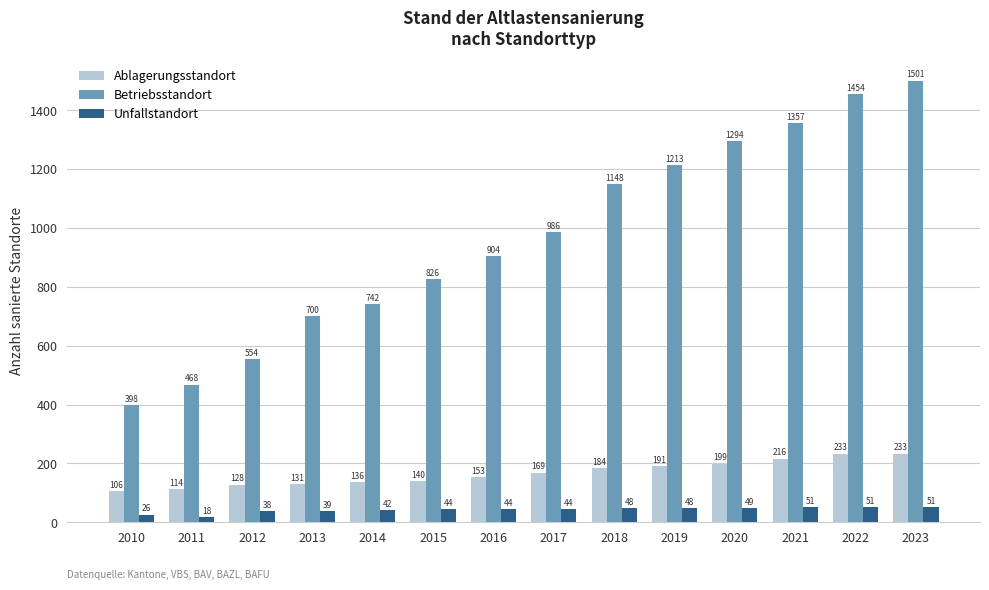

Is the value of Betriebsstandort at 2023 greater than the value of Ablagerungsstandort at 2014?

Yes